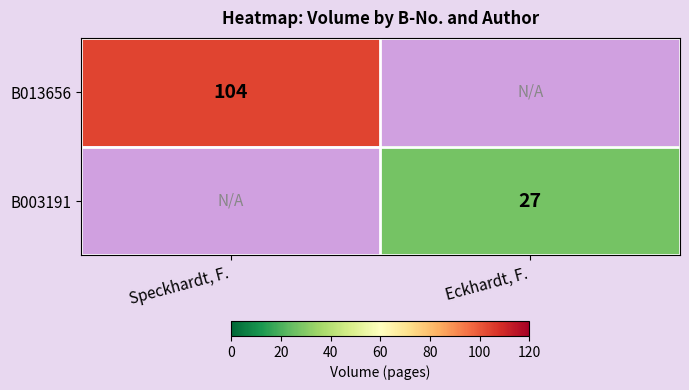

The value of B013656 at Speckhardt, F. is 167.8. True or false?

False